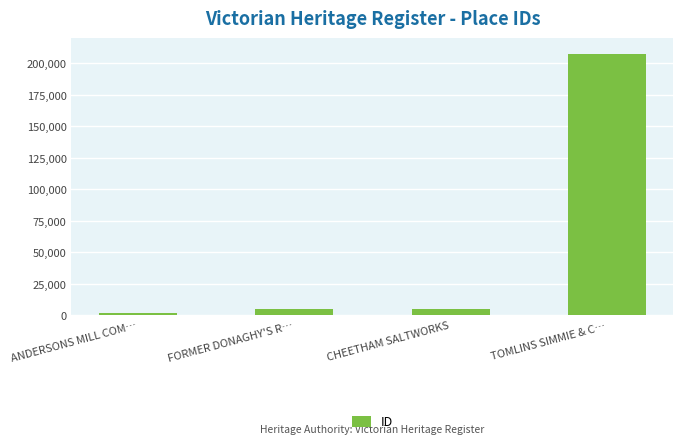

What is the change in value from CHEETHAM SALTWORKS to TOMLINS SIMMIE & C…?

+202342